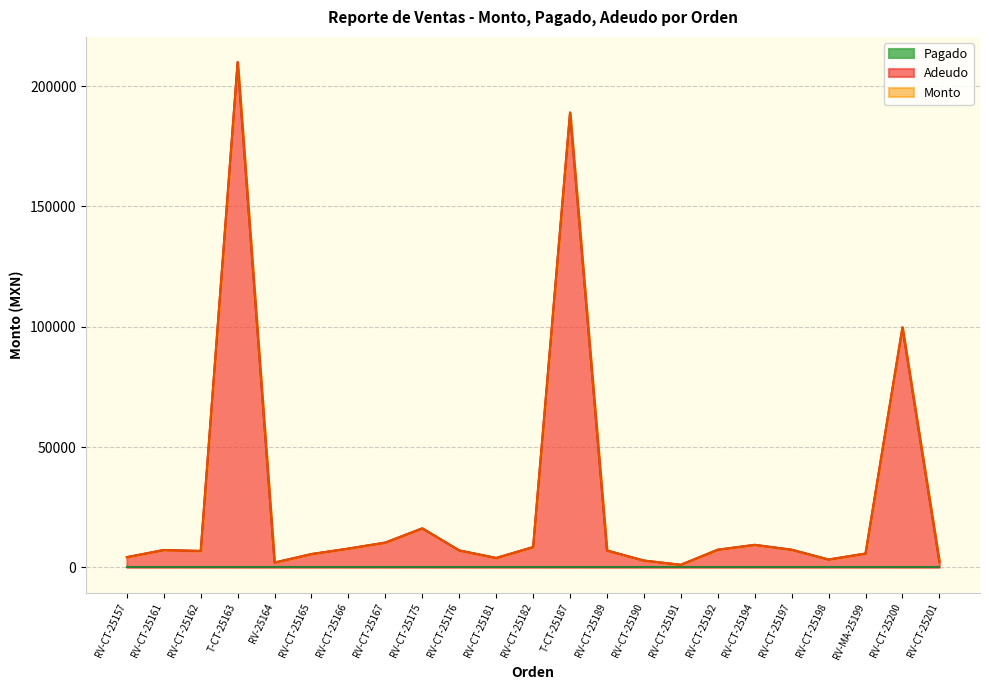

How many data points does each series have?

23